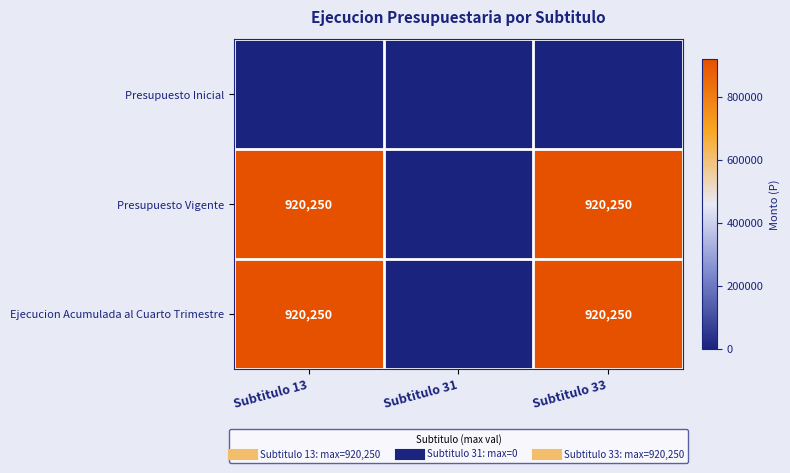

Reading left to right, list all the values displayed in this chart.

Presupuesto Inicial: Subtitulo 13=0	Subtitulo 31=0	Subtitulo 33=0
Presupuesto Vigente: Subtitulo 13=920250	Subtitulo 31=0	Subtitulo 33=920250
Ejecucion Acumulada al Cuarto Trimestre: Subtitulo 13=920250	Subtitulo 31=0	Subtitulo 33=920250